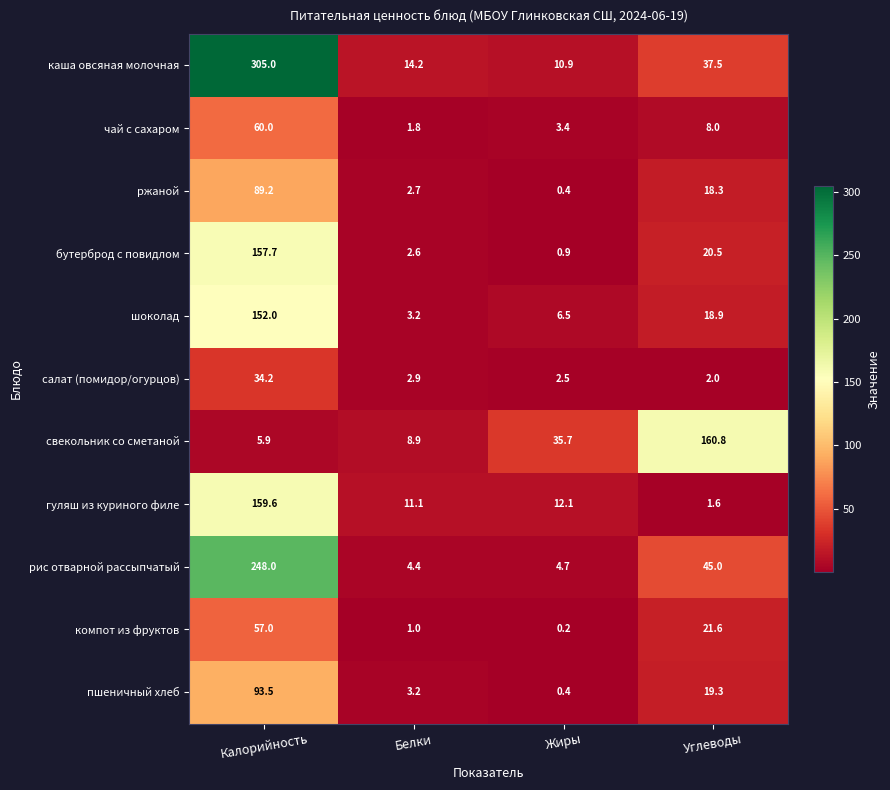

Is it true that чай с сахаром equals 60.0 at Калорийность?

True